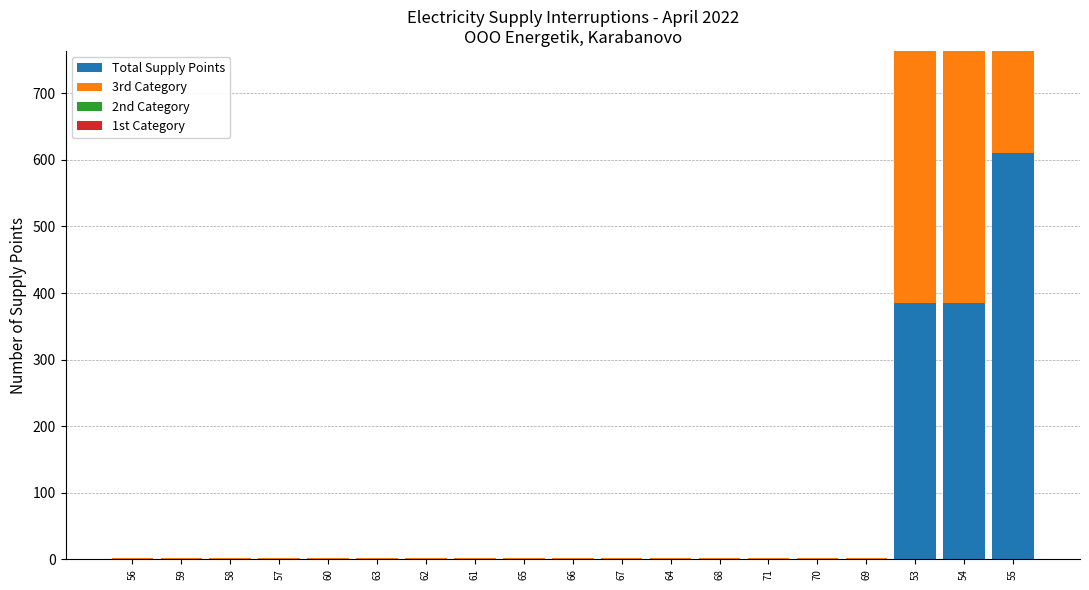

Rank the series by their maximum value, from highest to lowest.

Total Supply Points, 3rd Category, 2nd Category, 1st Category